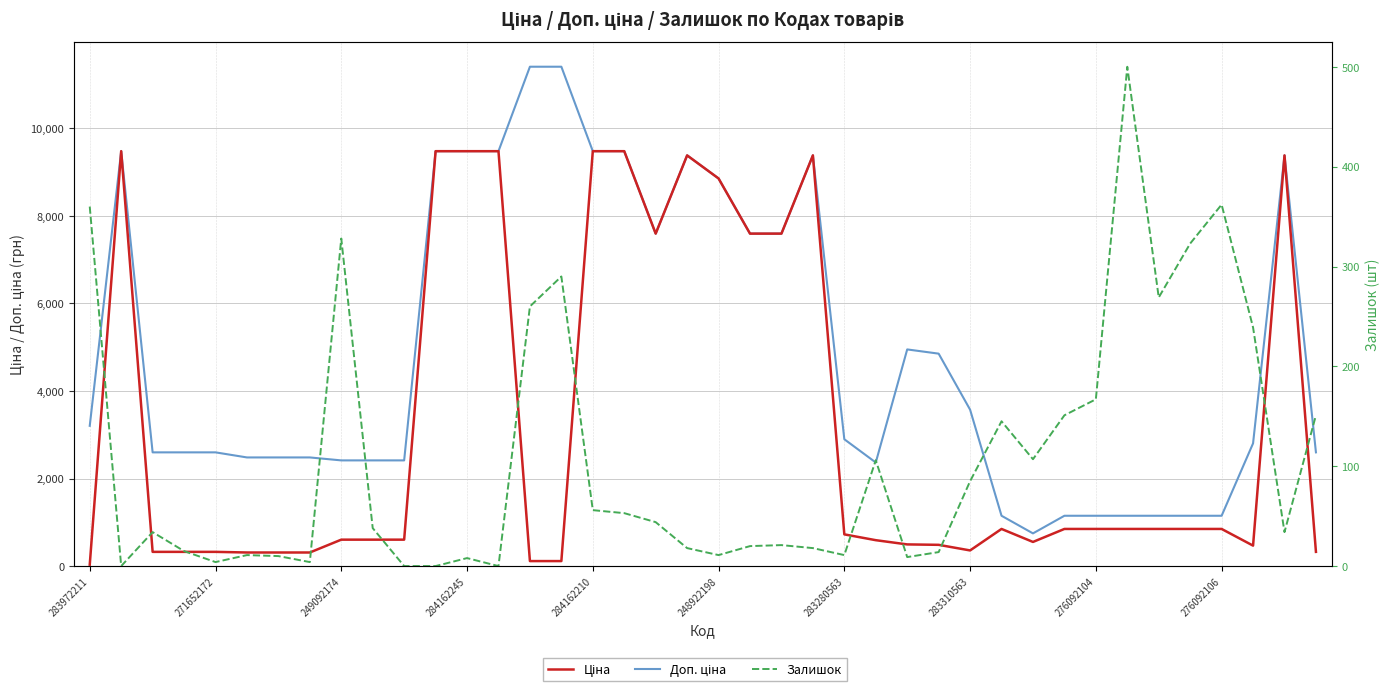

Between 27 and 20, which is larger?

20